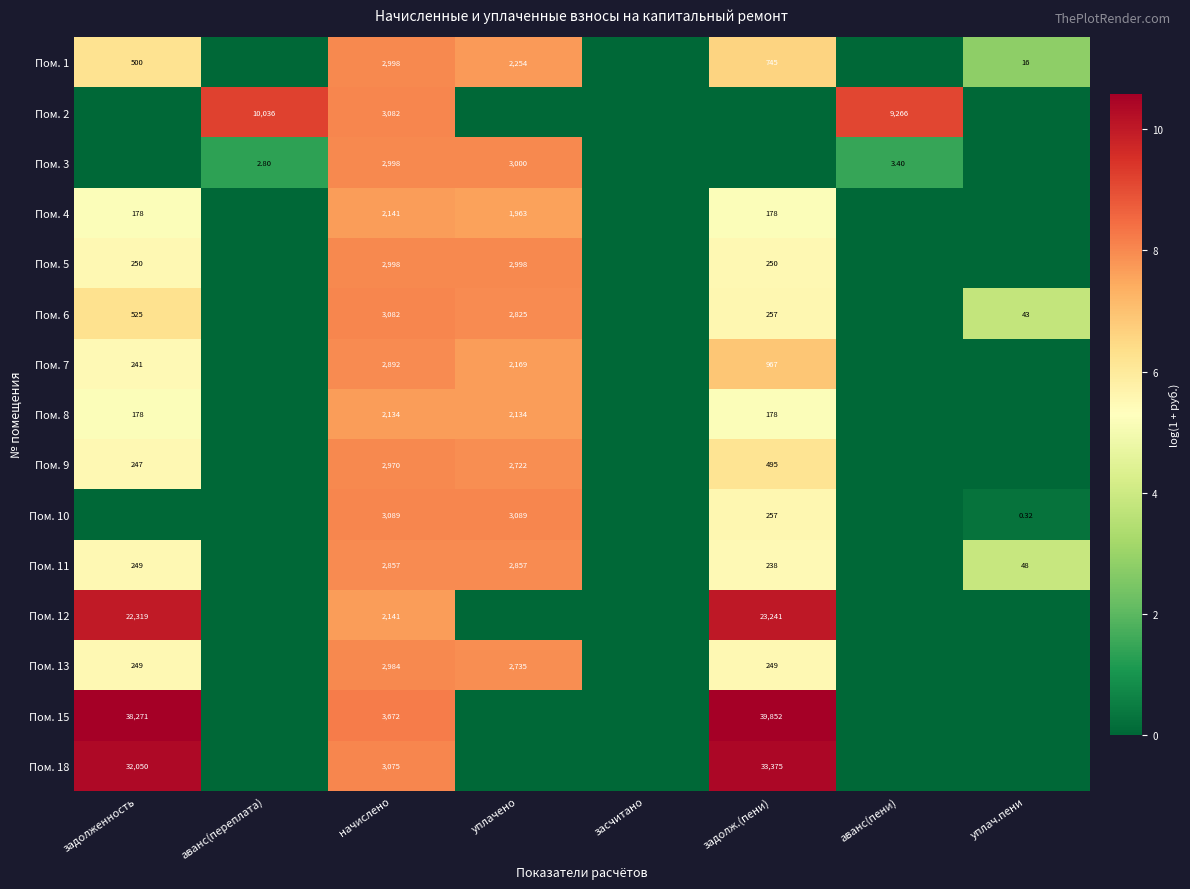

Is the value of Пом. 7 at задолженность greater than the value of Пом. 13 at уплачено?

No